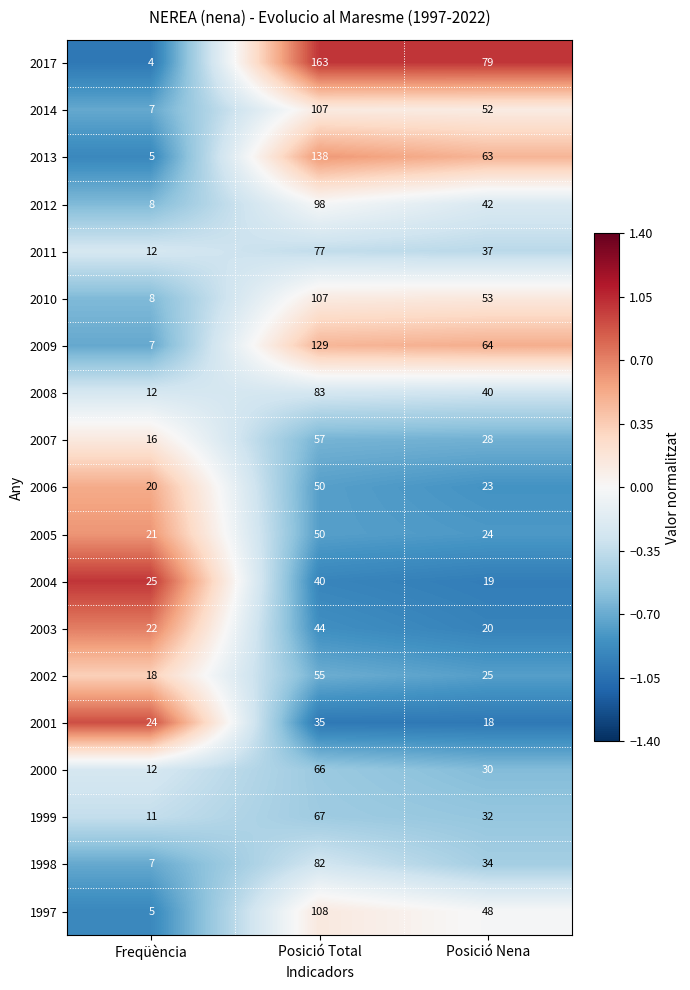

Which series changed the most between Freqüència and Posició Nena?

2017